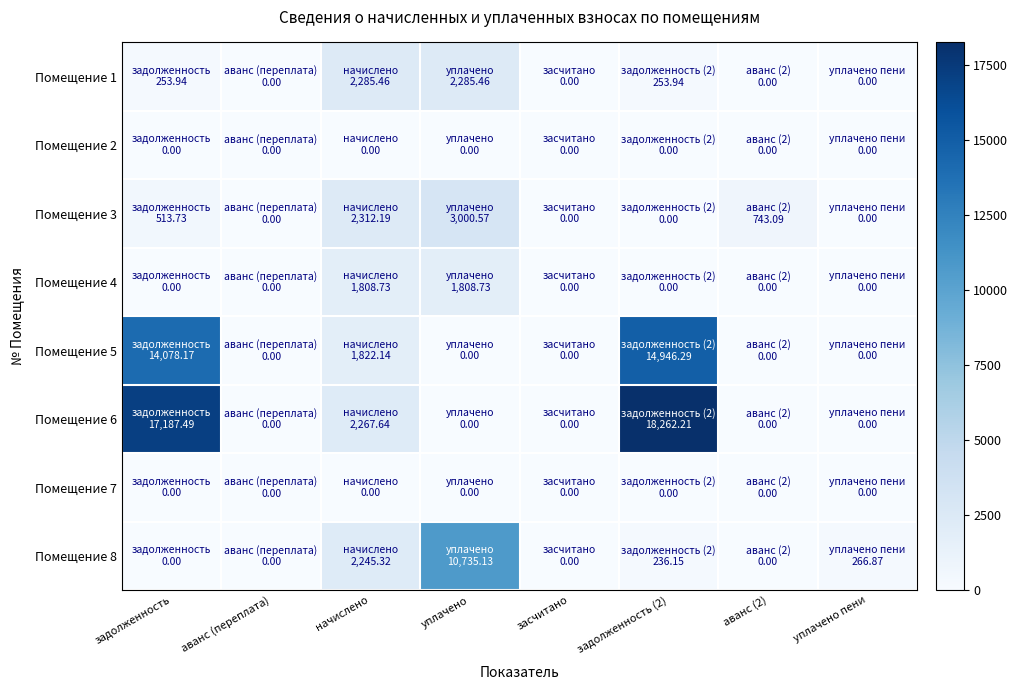

Between аванс (2) and начислено, which is larger?

начислено